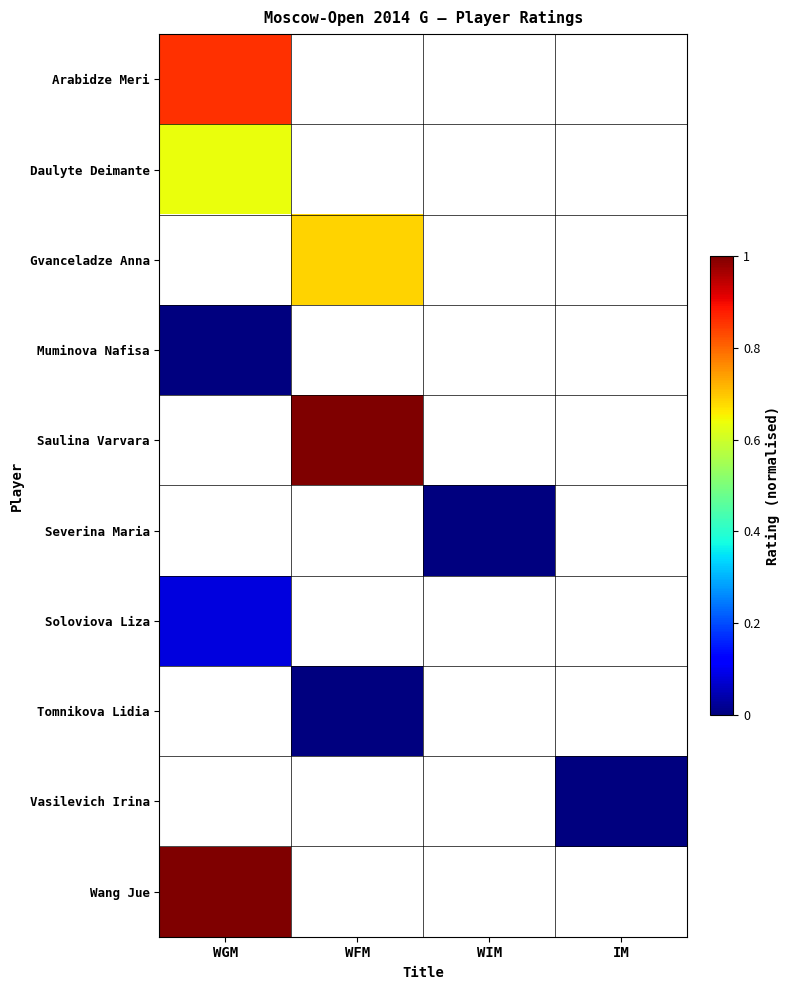

What is the difference between the highest and lowest values at WGM?

1.0